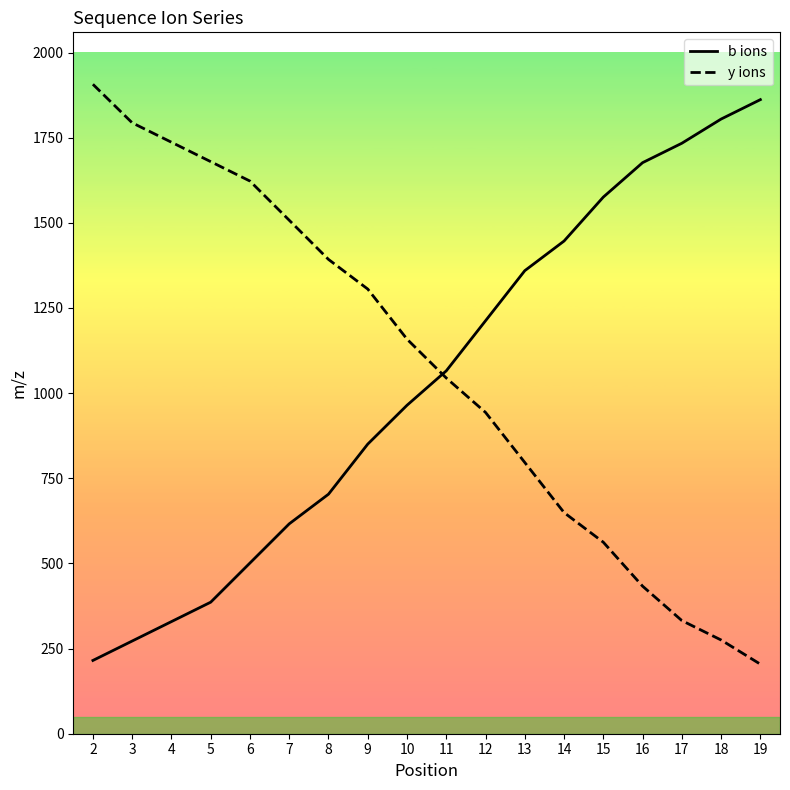

Reading left to right, extract all data points from this chart.

b ions: 2=215.1	3=272.2	4=329.2	5=386.2	6=501.2	7=616.3	8=703.3	9=850.4	10=964.4	11=1065.4	12=1212.5	13=1359.6	14=1446.6	15=1575.7	16=1676.7	17=1733.7	18=1804.8	19=1861.8
y ions: 2=1906.8	3=1793.8	4=1736.7	5=1679.7	6=1622.7	7=1507.7	8=1392.6	9=1305.6	10=1158.5	11=1044.5	12=943.5	13=796.4	14=649.3	15=562.3	16=433.2	17=332.2	18=275.2	19=204.1